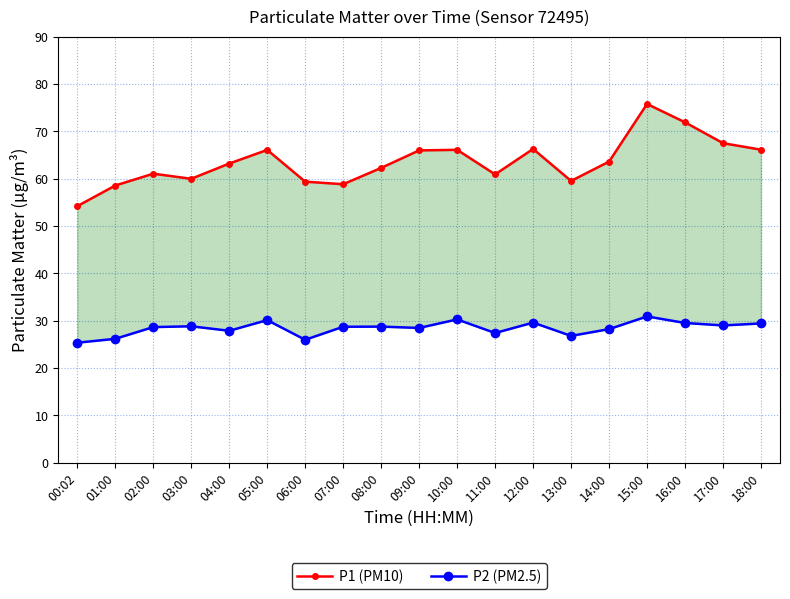

What is the label of the 5th point from the right?

14:00